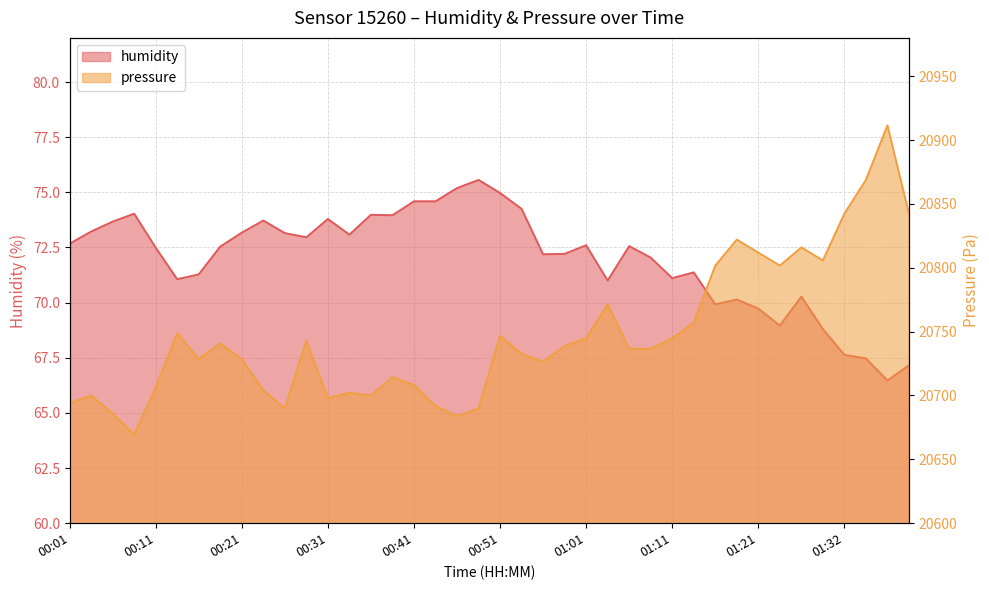

Reading left to right, list all the values displayed in this chart.

humidity: 00:01=72.7	00:04=73.2	00:06=73.7	00:09=74.0	00:11=72.5	00:14=71.1	00:16=71.3	00:19=72.5	00:21=73.2	00:24=73.7	00:26=73.2	00:29=73.0	00:31=73.8	00:33=73.1	00:36=74.0	00:38=74.0	00:41=74.6	00:43=74.6	00:46=75.2	00:48=75.6	00:51=75.0	00:53=74.2	00:56=72.2	00:58=72.2	01:01=72.6	01:03=71.0	01:06=72.6	01:08=72.0	01:11=71.1	01:13=71.4	01:16=69.9	01:18=70.1	01:21=69.7	01:24=69.0	01:27=70.3	01:29=68.8	01:32=67.6	01:34=67.5	01:37=66.5	01:39=67.2
pressure: 00:01=20693.9	00:04=20700.0	00:06=20685.8	00:09=20669.6	00:11=20706.2	00:14=20748.8	00:16=20728.5	00:19=20740.7	00:21=20728.5	00:24=20704.1	00:26=20689.9	00:29=20742.8	00:31=20698.0	00:33=20702.1	00:36=20700.0	00:38=20714.3	00:41=20708.2	00:43=20691.9	00:46=20683.8	00:48=20689.9	00:51=20746.8	00:53=20732.6	00:56=20726.5	00:58=20738.7	01:01=20744.8	01:03=20771.2	01:06=20736.6	01:08=20736.6	01:11=20744.8	01:13=20757.0	01:16=20801.7	01:18=20822.0	01:21=20811.8	01:24=20801.7	01:27=20815.9	01:29=20805.8	01:32=20842.3	01:34=20868.8	01:37=20911.5	01:39=20842.3